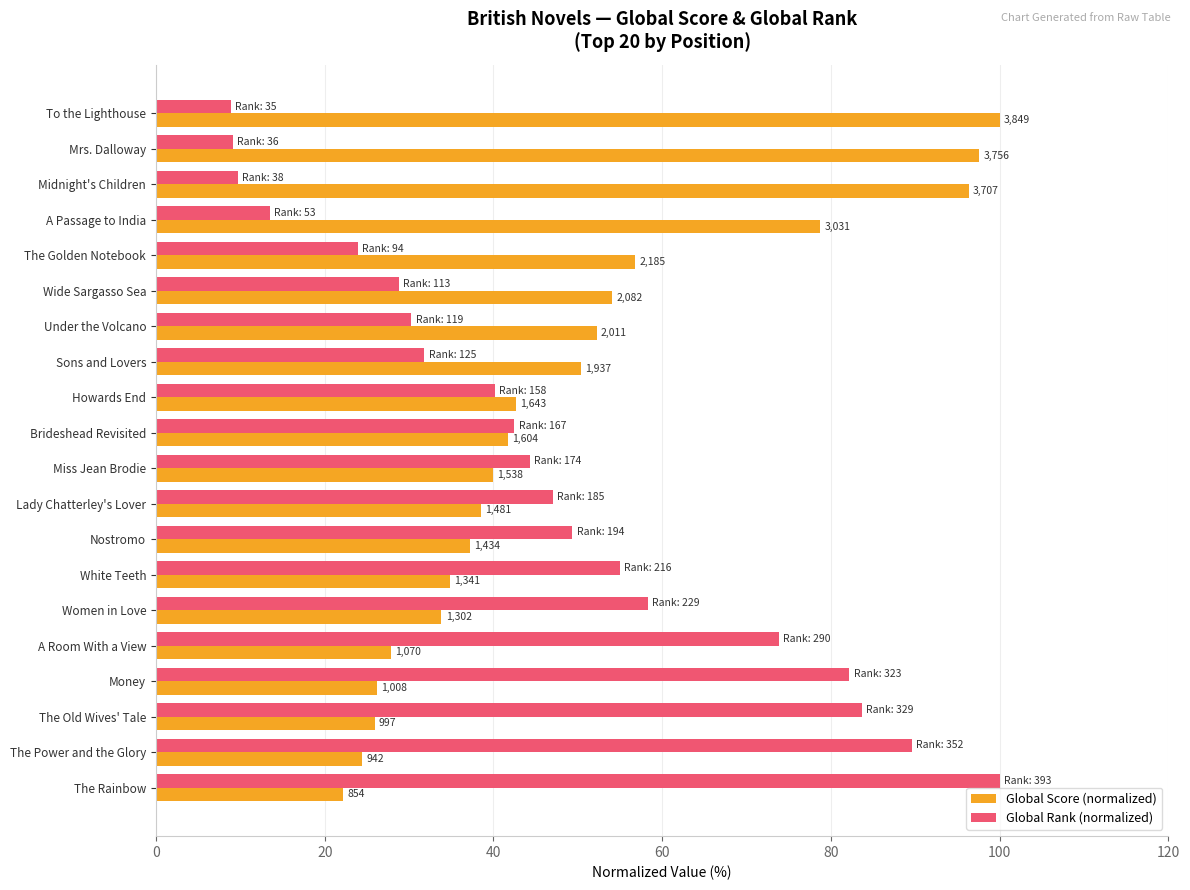

What is the highest value of the Global Score (normalized) series?

100.0